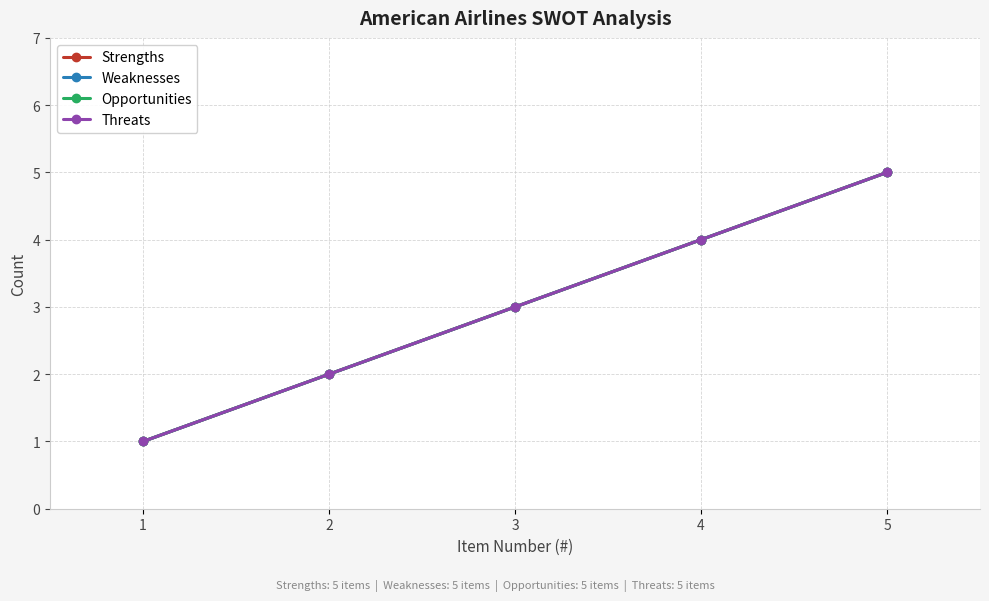

Is this an area chart (filled region under the line)?

No